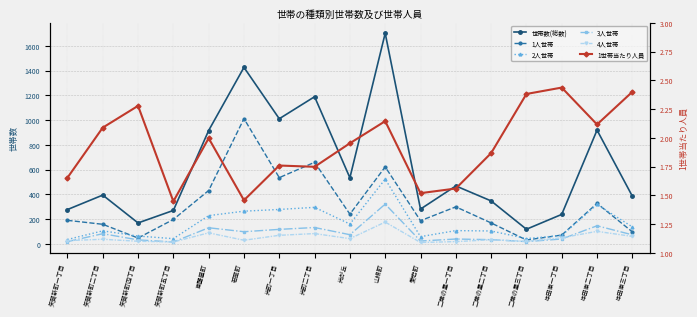

What is the difference between the highest and lowest values at 矢賀新町四丁目?

166.7